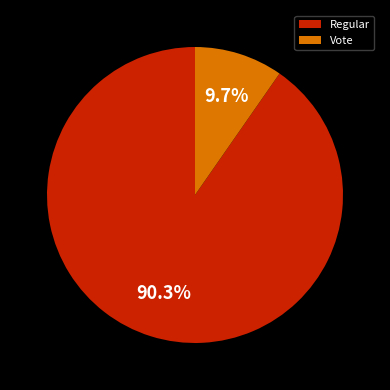

Does Vote account for over 50% of the chart?

No